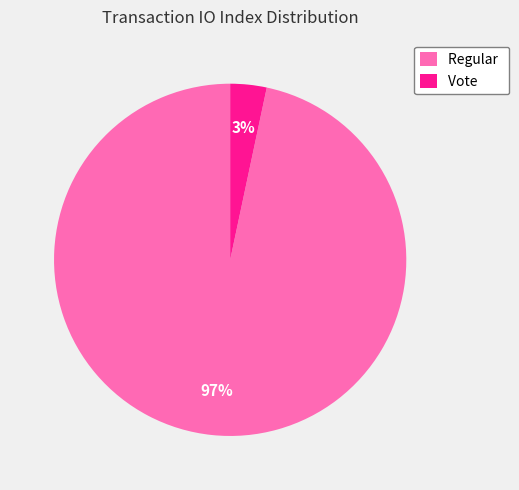

Does any single category account for the majority?

Yes